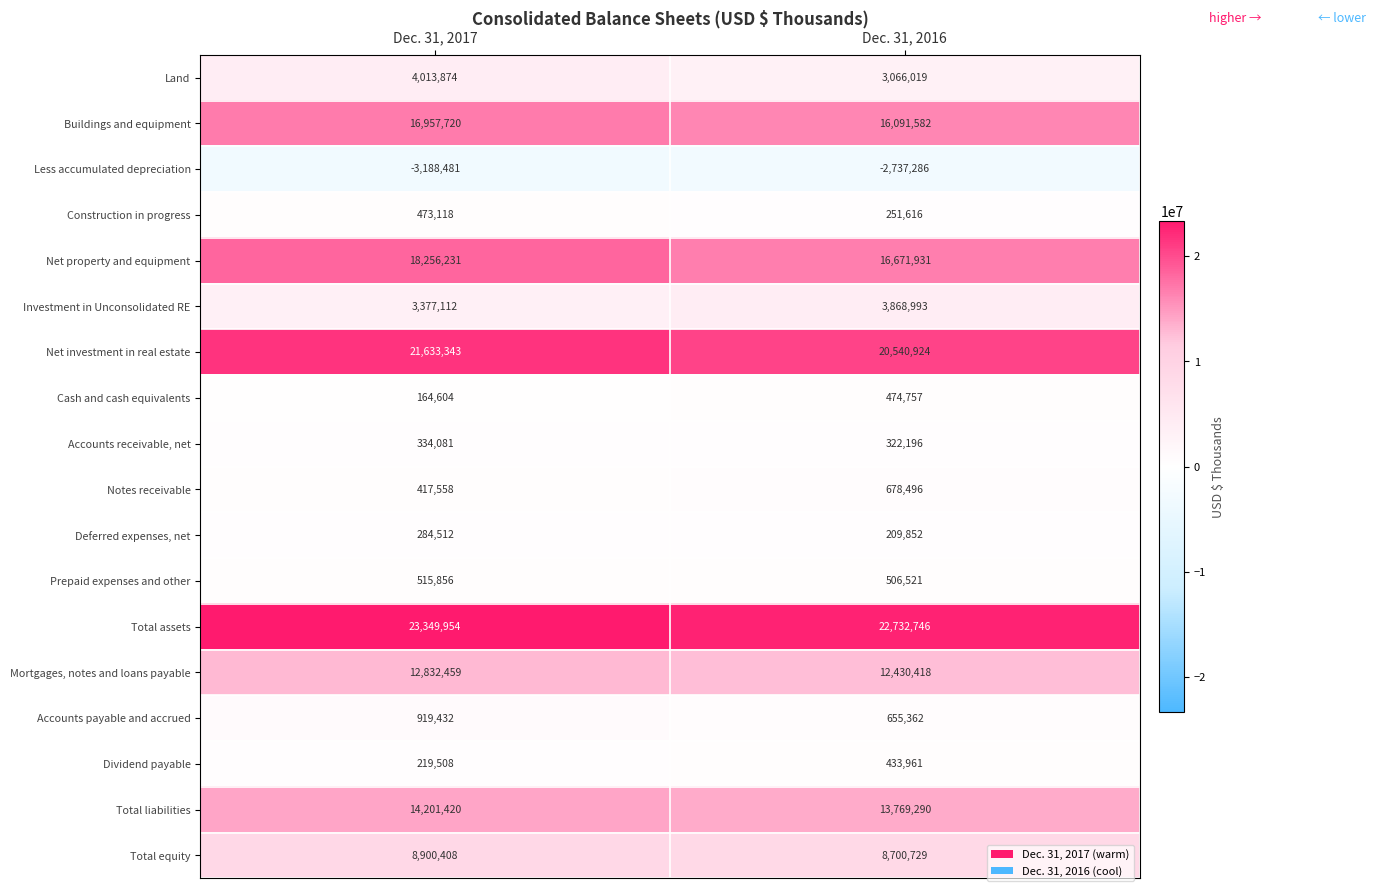

What is the minimum value shown in the chart?

-3188481